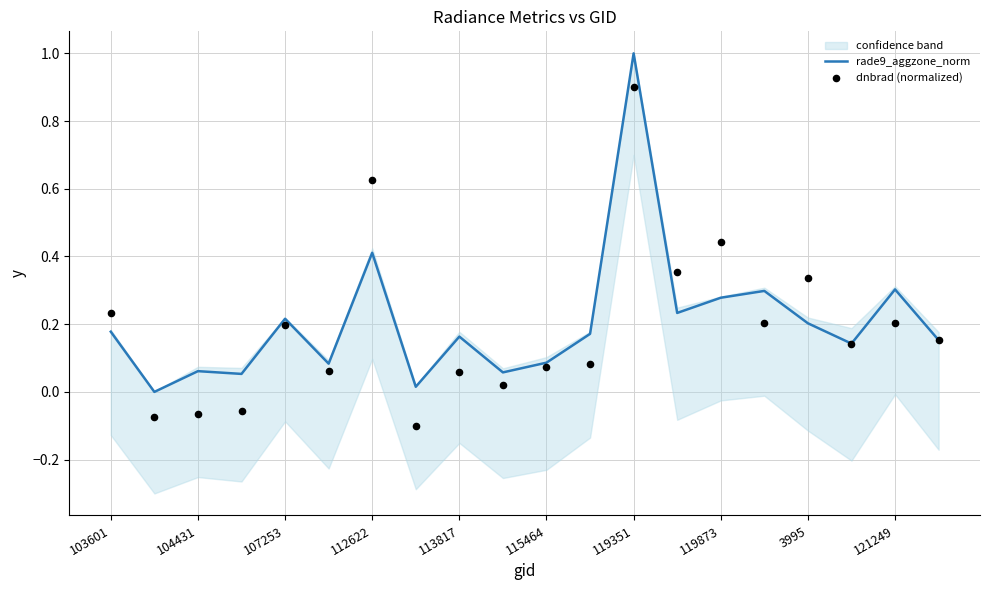

At how many categories does at least one series exceed 0?

19